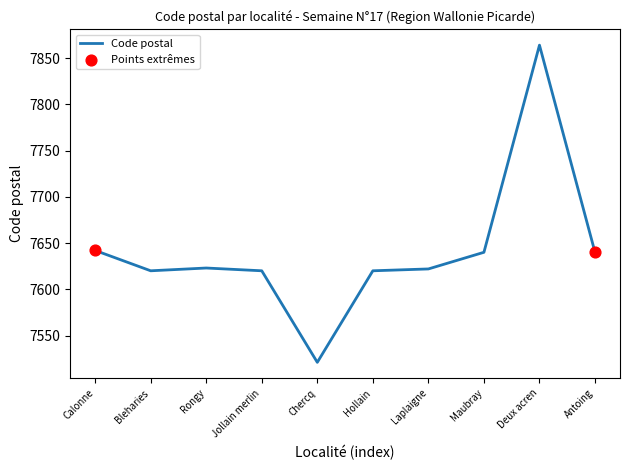

What is the ratio of the value at Calonne to the value at Chercq?

1.0